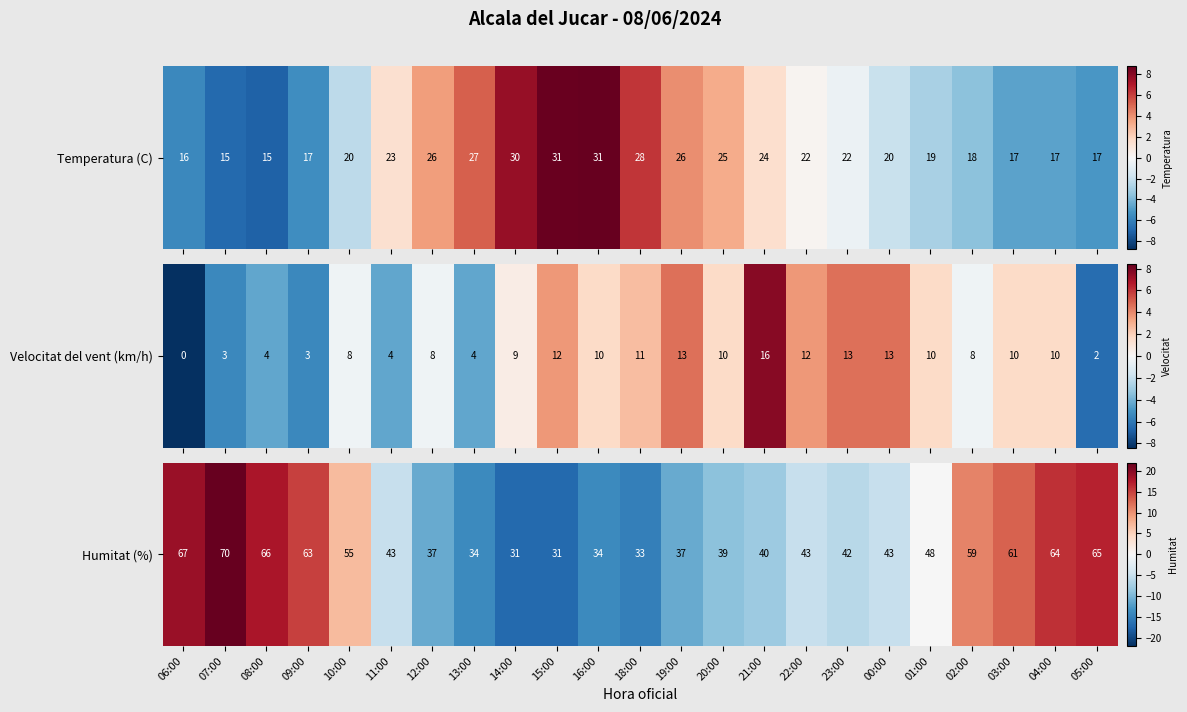

What is the sum of the values at 05:00 and 06:00?

35.9